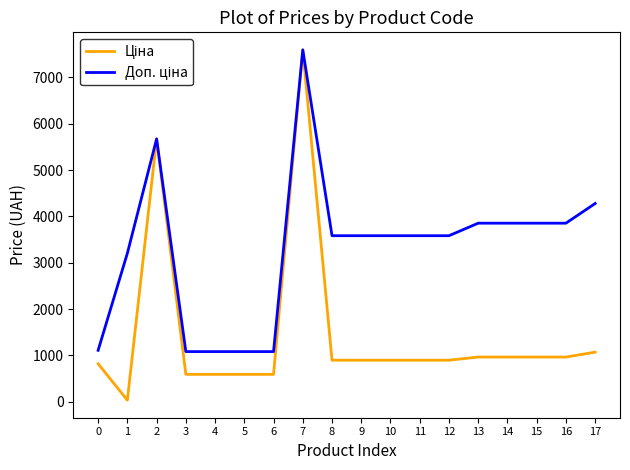

Reading left to right, extract all data points from this chart.

Ціна: 818.5	32.0	5673.8	589.9	589.9	589.9	589.9	7596.5	895.9	895.9	895.9	895.9	895.9	963.5	963.5	963.5	963.5	1069.8
Доп. ціна: 1109.2	3205.0	5673.8	1081.7	1081.7	1081.7	1081.7	7596.5	3583.6	3583.6	3583.6	3583.6	3583.6	3854.0	3854.0	3854.0	3854.0	4279.1